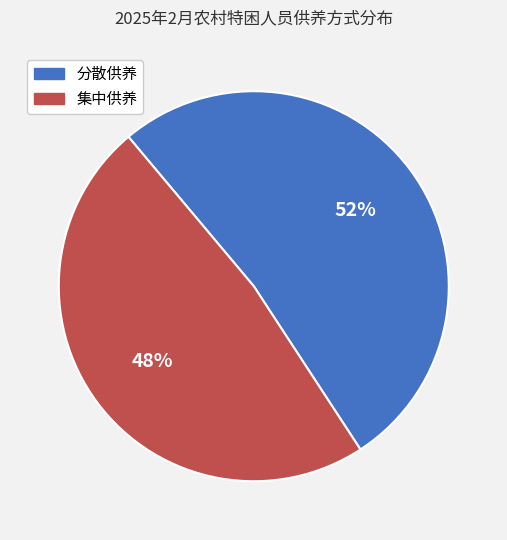

Approximately how many times larger is the value at 分散供养 compared to 集中供养?

1.1